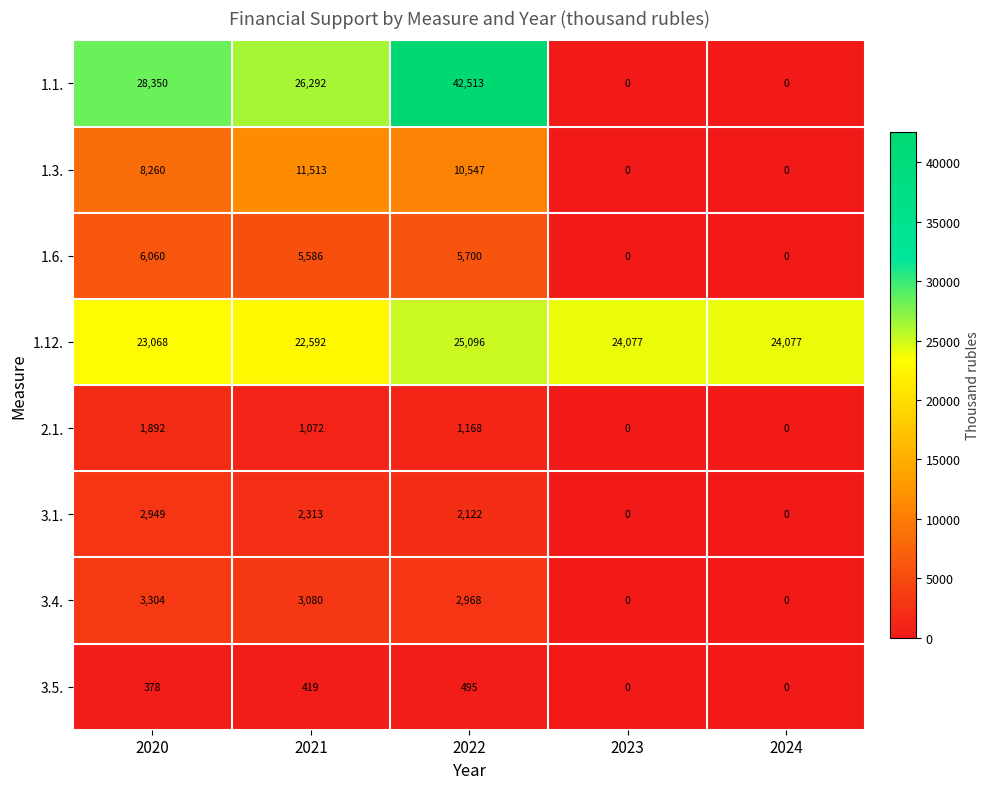

List the series in order of their peak value, highest first.

1.1., 1.12., 1.3., 1.6., 3.4., 3.1., 2.1., 3.5.